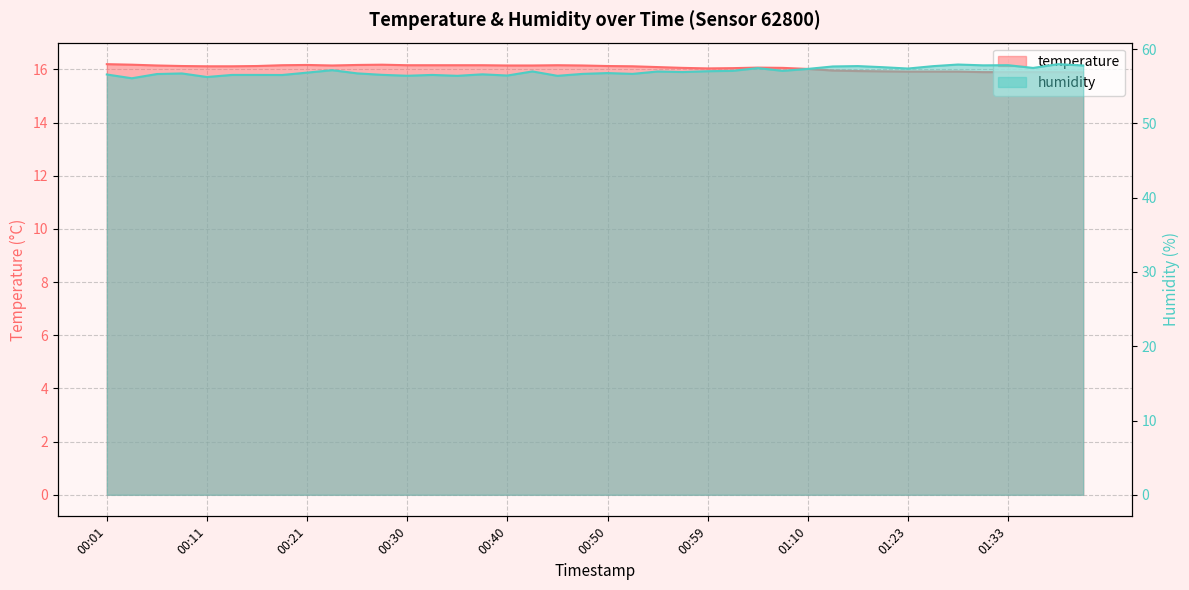

Reading left to right, list all the values displayed in this chart.

temperature: 16.2	16.2	16.1	16.1	16.1	16.1	16.1	16.2	16.2	16.1	16.2	16.2	16.2	16.2	16.2	16.2	16.1	16.1	16.2	16.1	16.1	16.1	16.1	16.1	16.0	16.1	16.1	16.1	16.0	16.0	15.9	15.9	15.9	15.9	15.9	15.9	15.9	15.9	15.9	15.9
humidity: 56.6	56.1	56.6	56.7	56.2	56.5	56.5	56.5	56.8	57.2	56.7	56.5	56.4	56.5	56.4	56.6	56.4	57.0	56.4	56.7	56.8	56.7	57.0	56.9	57.0	57.1	57.4	57.1	57.3	57.7	57.7	57.6	57.4	57.7	57.9	57.8	57.8	57.5	58.0	57.8